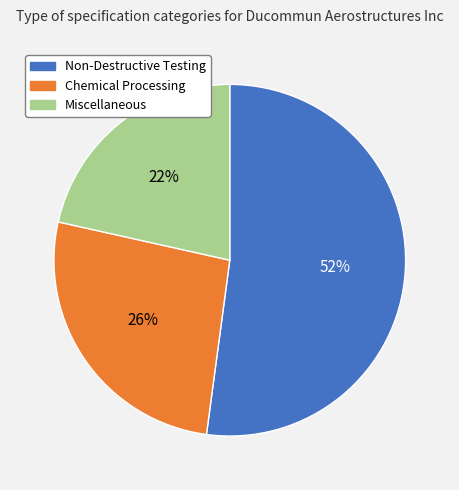

To the nearest percent, what is the average slice percentage?

33%